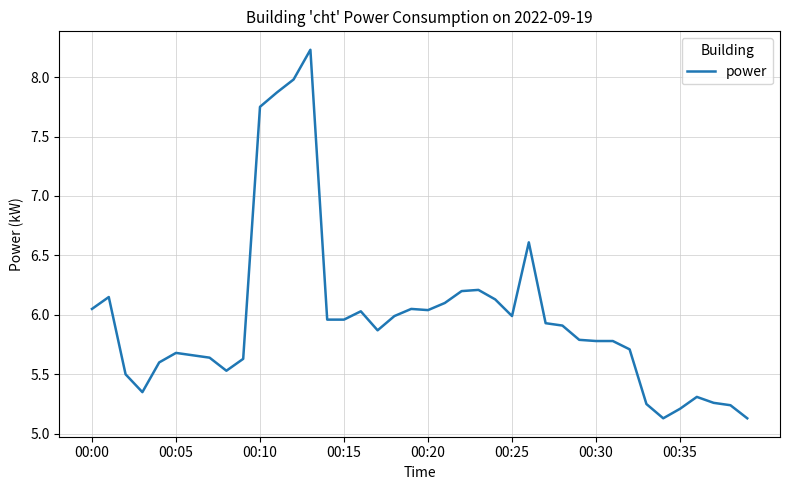

What is the greatest value displayed?

8.2